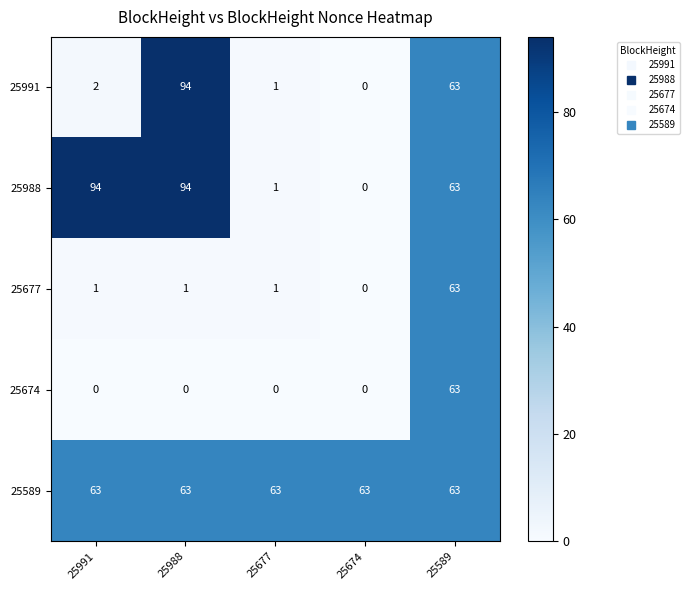

The 25988 series shows 142 at 25988. True or false?

False